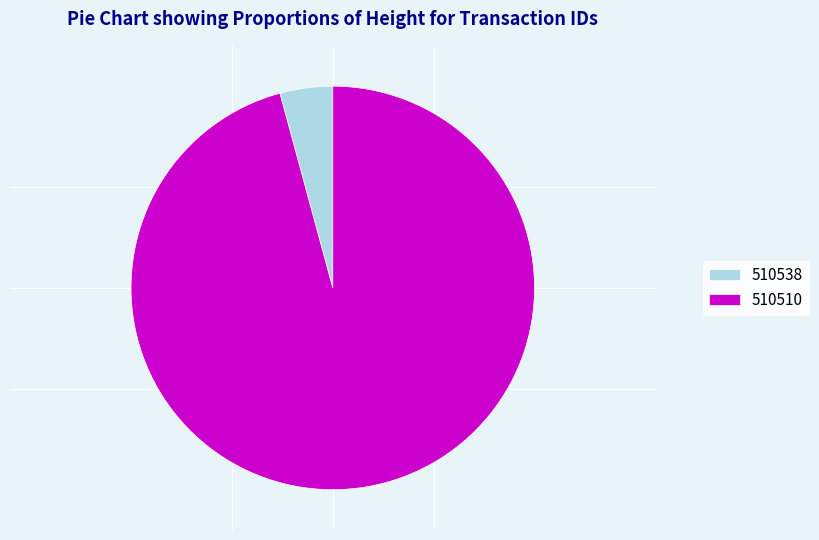

How many segments does this pie chart have?

2